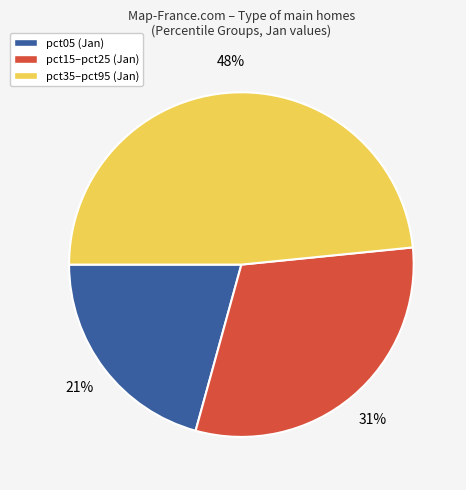

Count the number of slices in the pie.

3